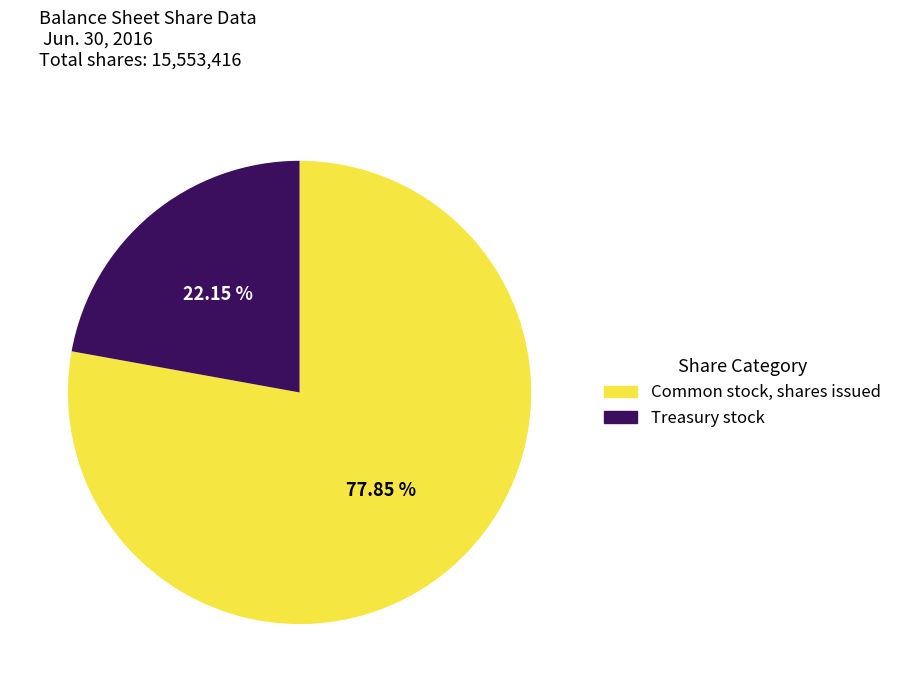

Do Treasury stock and Common stock, shares issued together represent more than half of the pie?

Yes